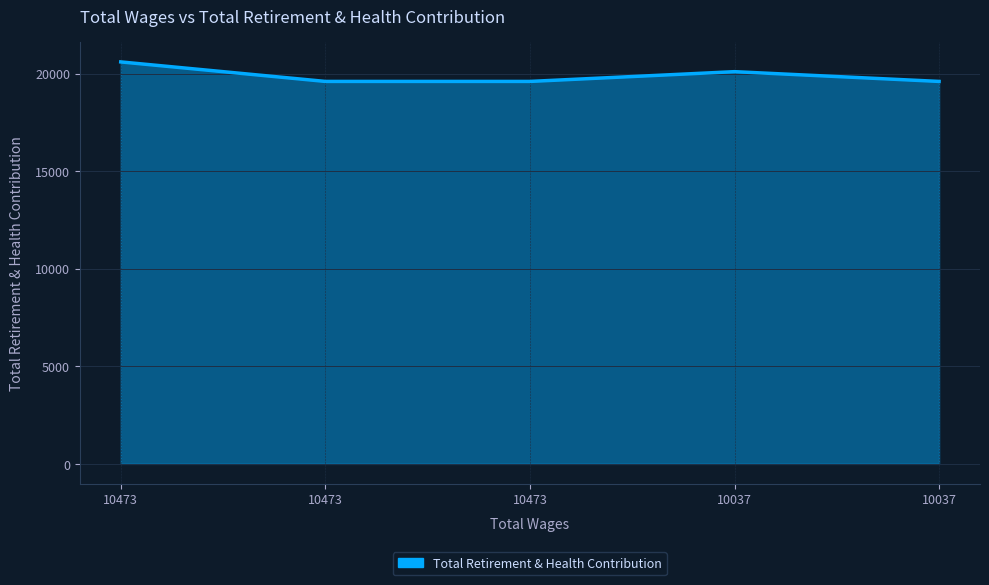

How many lines are shown in the chart?

1